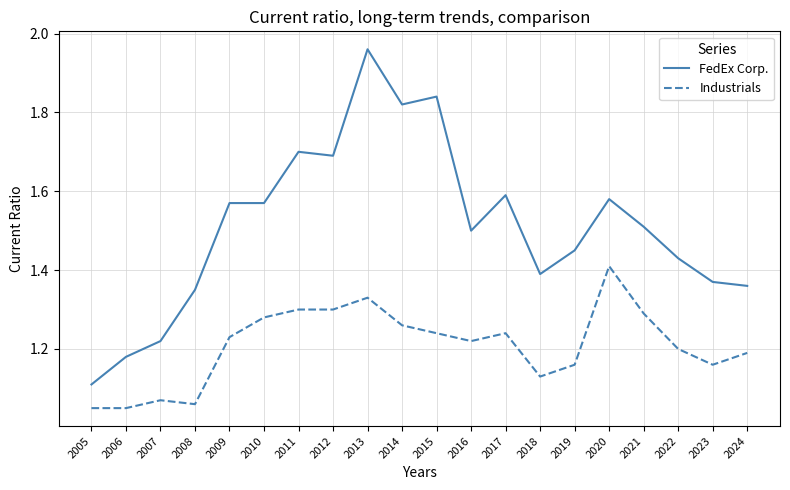

What is the difference between the second highest and second lowest values in the FedEx Corp. series?

0.7